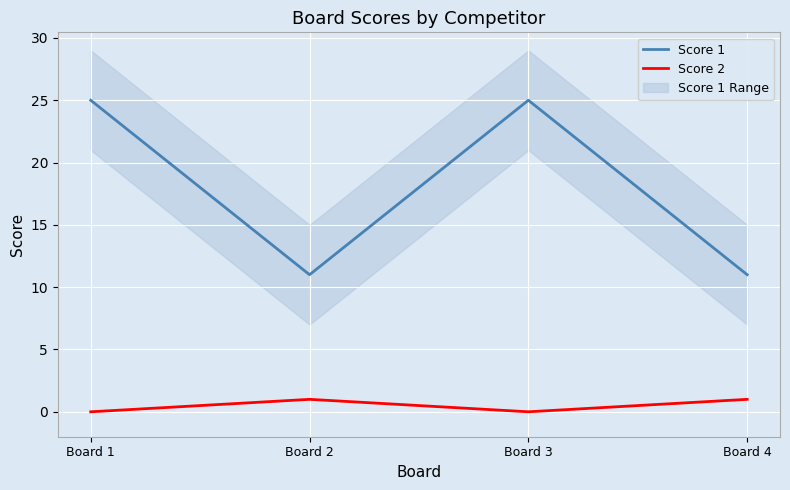

True or false: Score 1 and Score 2 cross at least once.

False